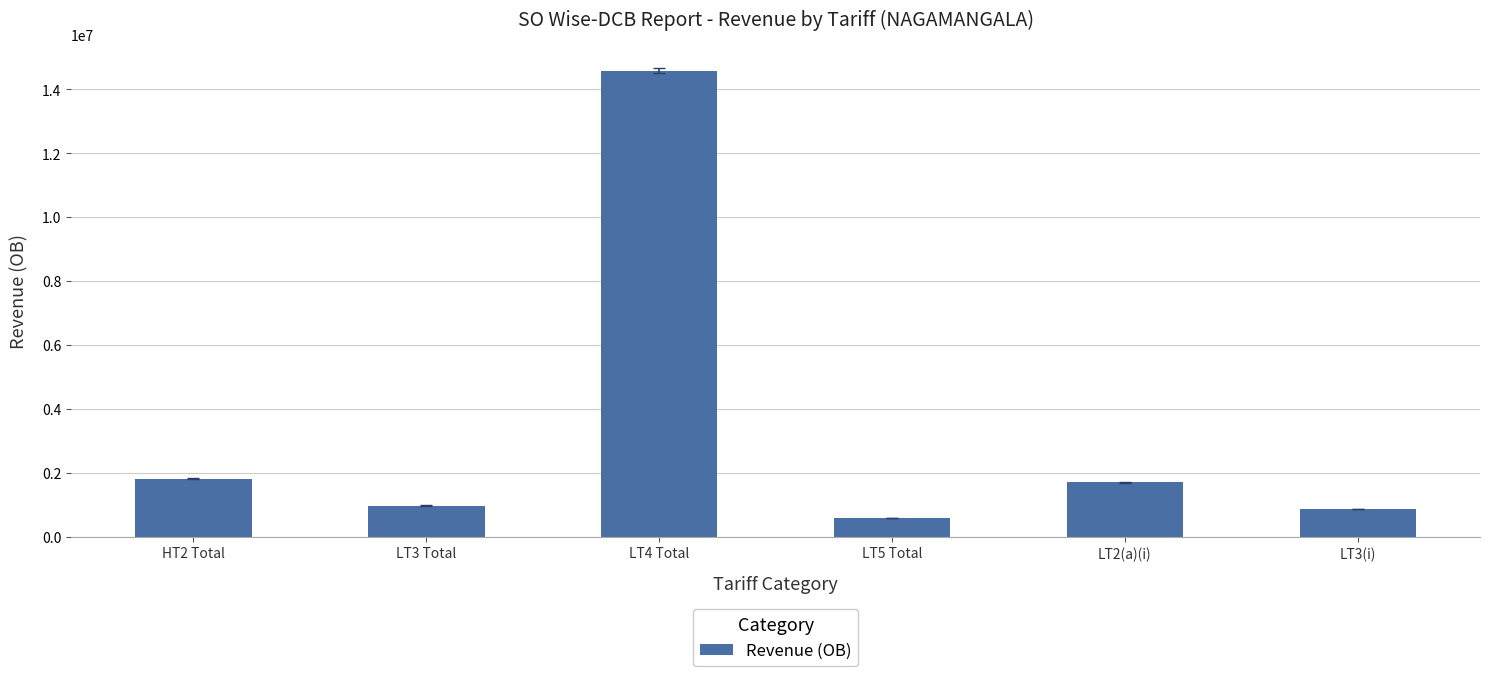

Read the value at LT3 Total.

971616.0